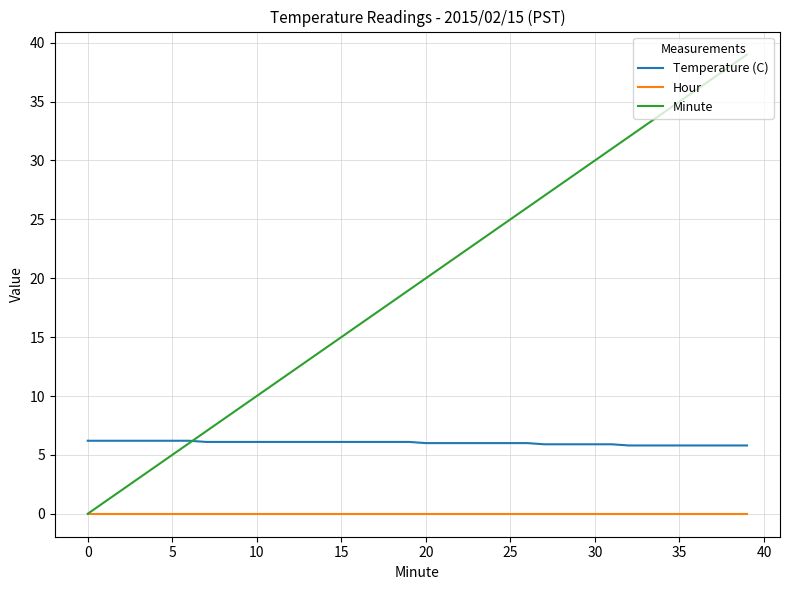

Which series has the largest total across all categories?

Minute